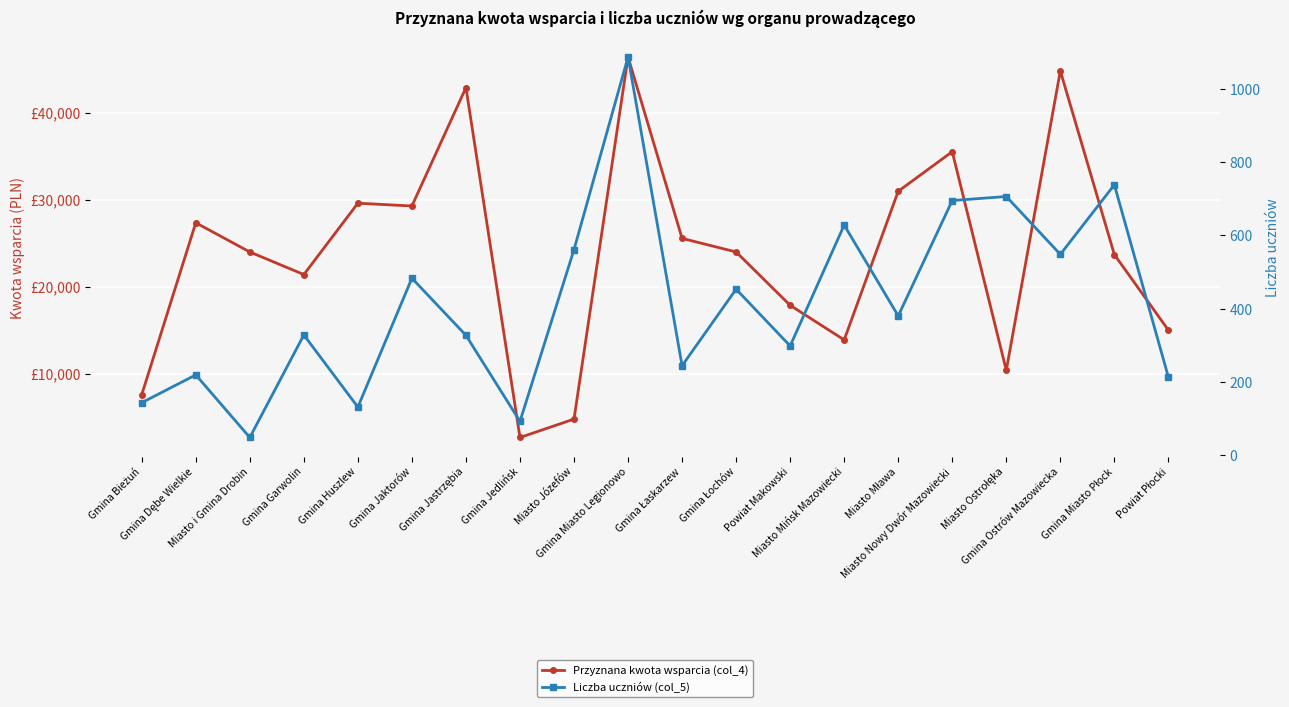

Which category has the highest value across all series?

Gmina Miasto Legionowo